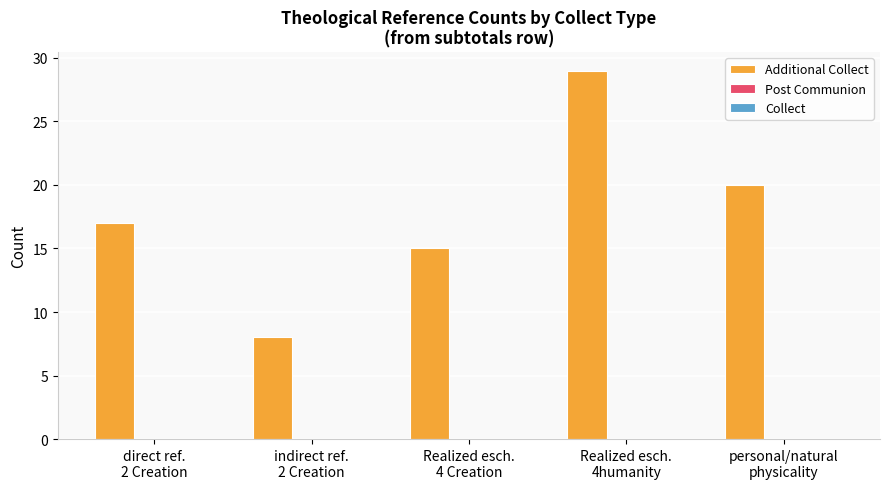

Which label corresponds to the smallest value in the chart?

indirect ref.
2 Creation